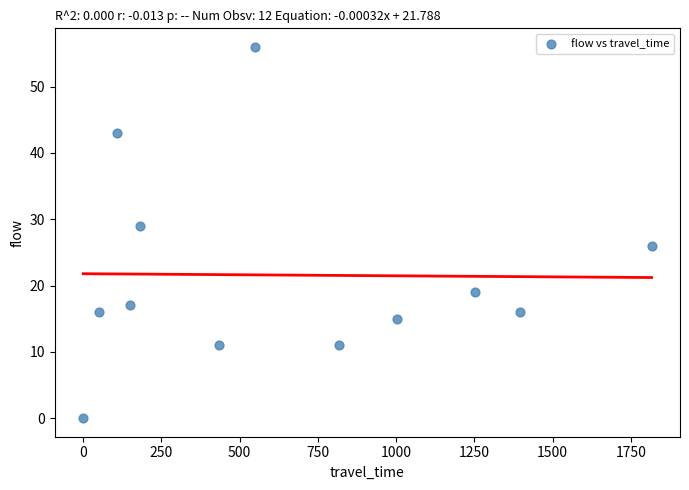

What Y value in the scatter plot is closest to 28?

29